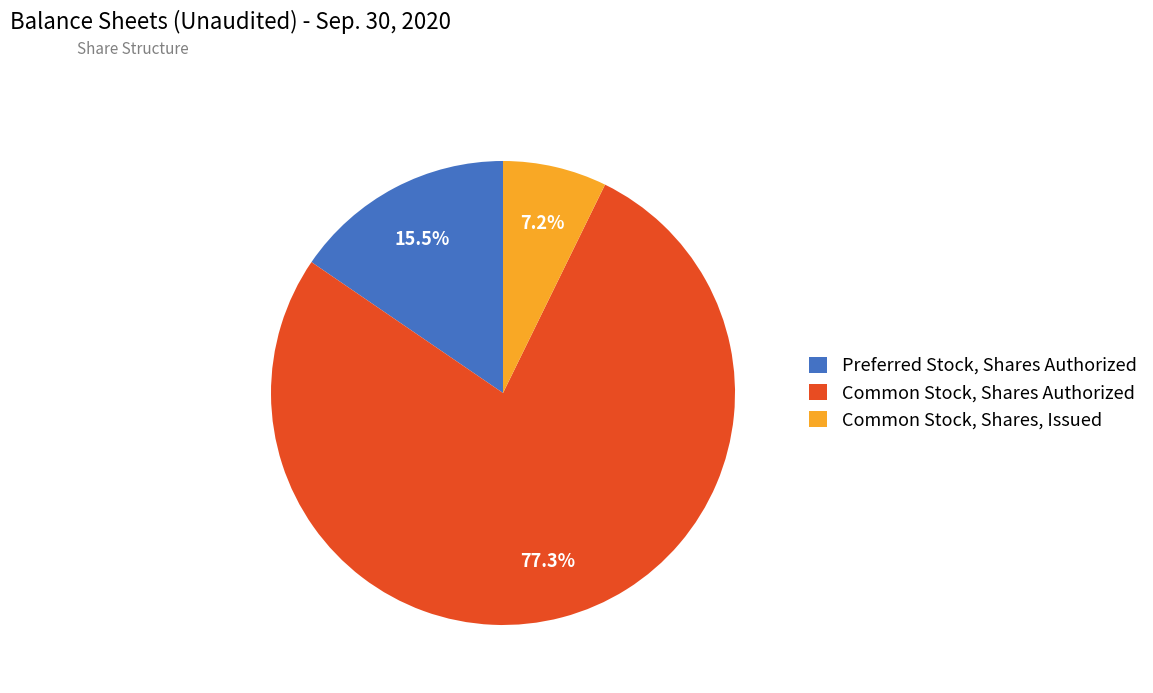

Which has a higher value, Common Stock, Shares Authorized or Preferred Stock, Shares Authorized?

Common Stock, Shares Authorized